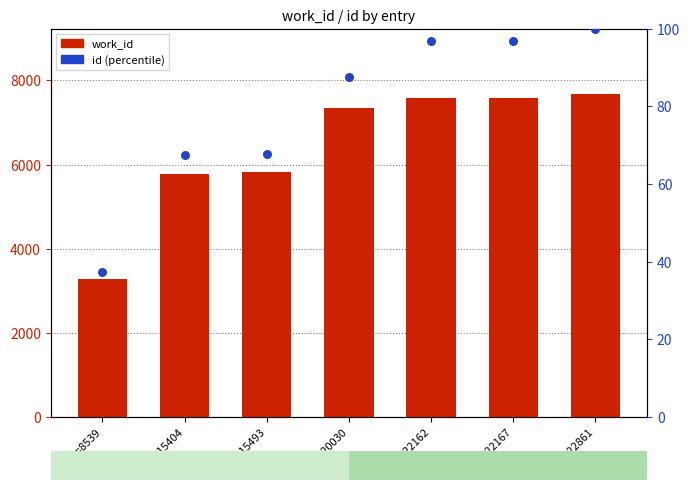

At which category is the sum across all series the highest?

id=22861